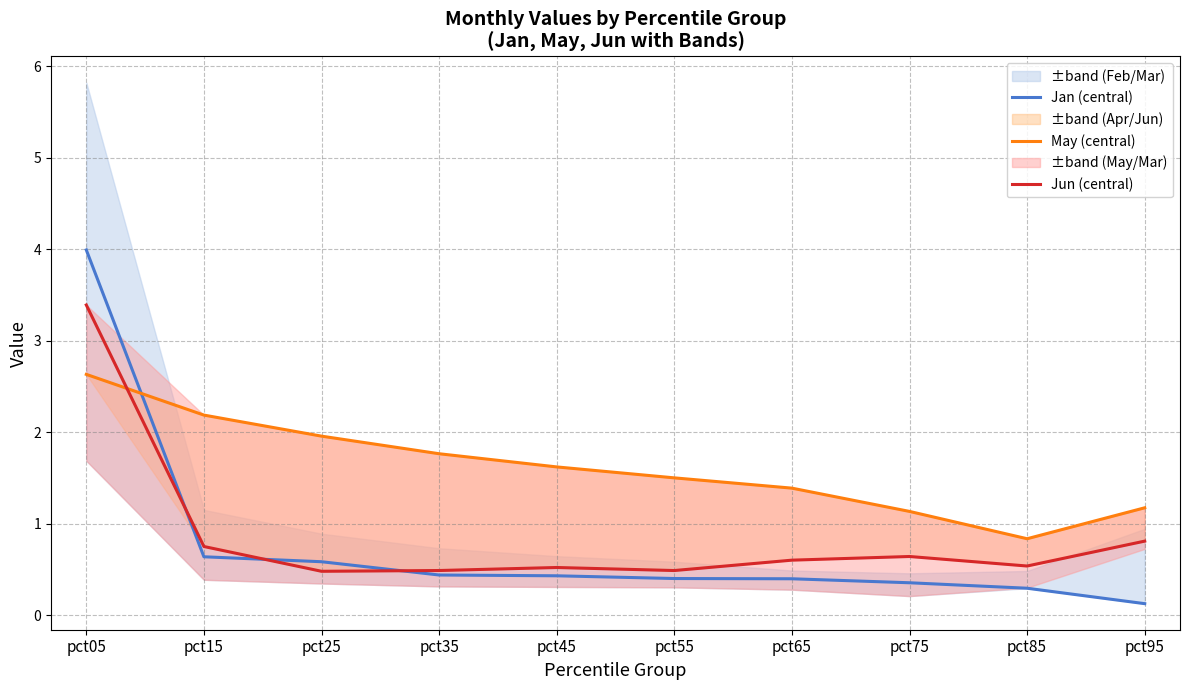

What are all the series names shown in the legend?

Jan (central), May (central), Jun (central)